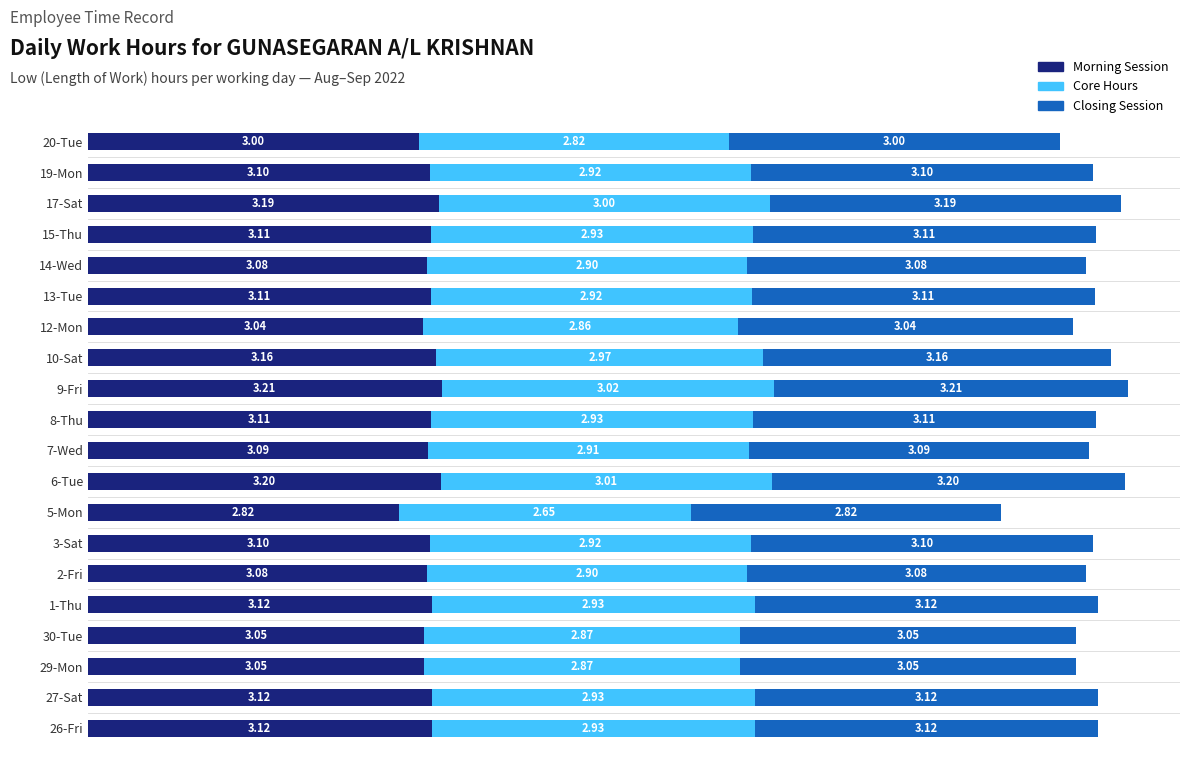

What is the difference between the second highest and minimum values in the Morning Session series?

0.4